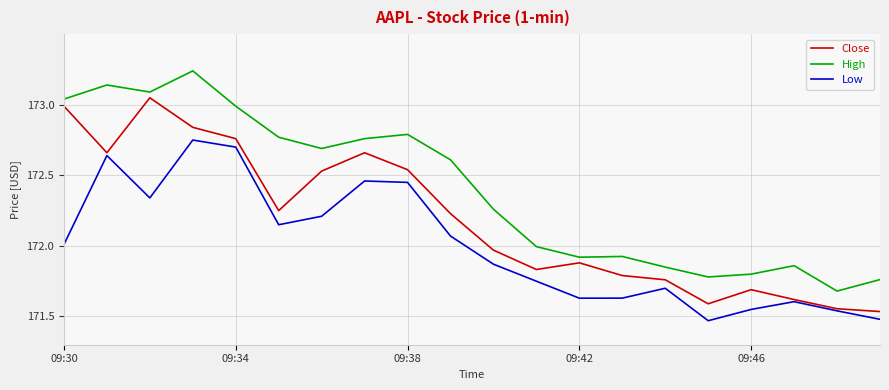

Which series has the largest total across all categories?

High